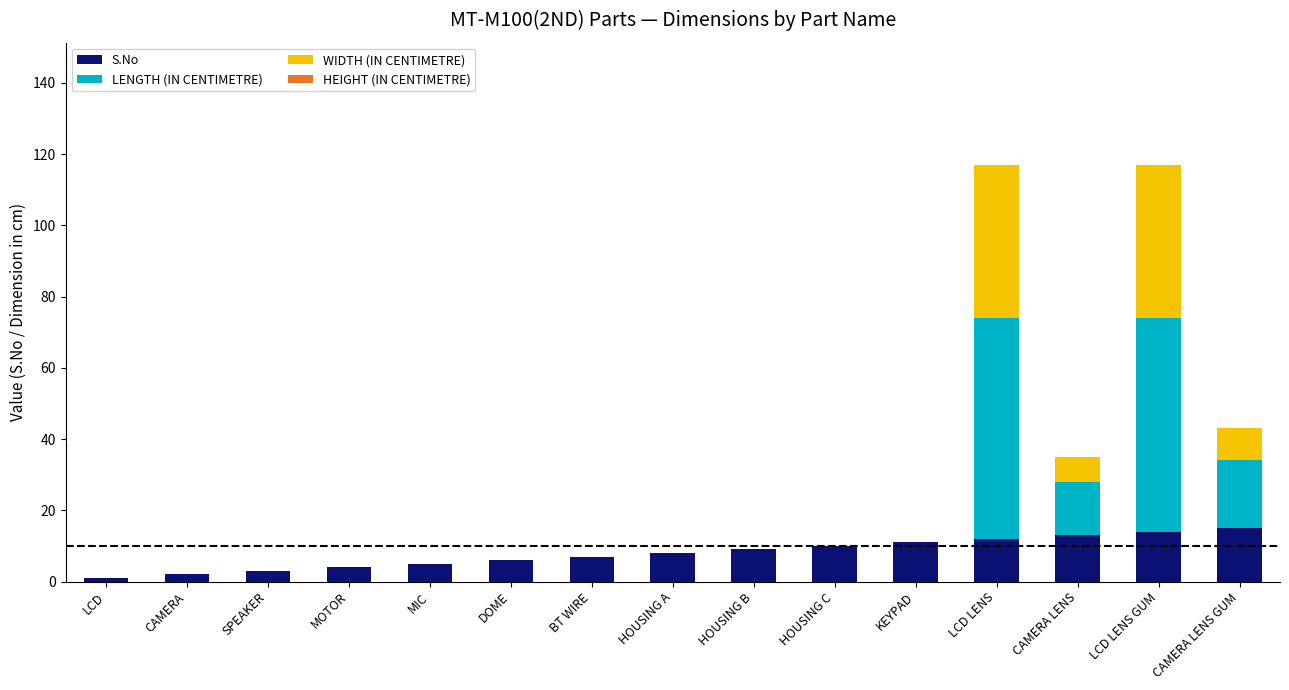

Does the chart contain stacked bars?

Yes